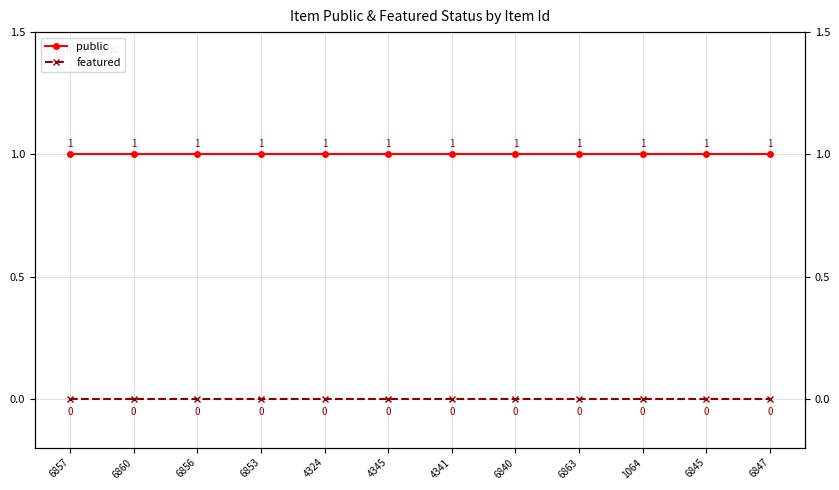

True or false: featured and public cross at least once.

False